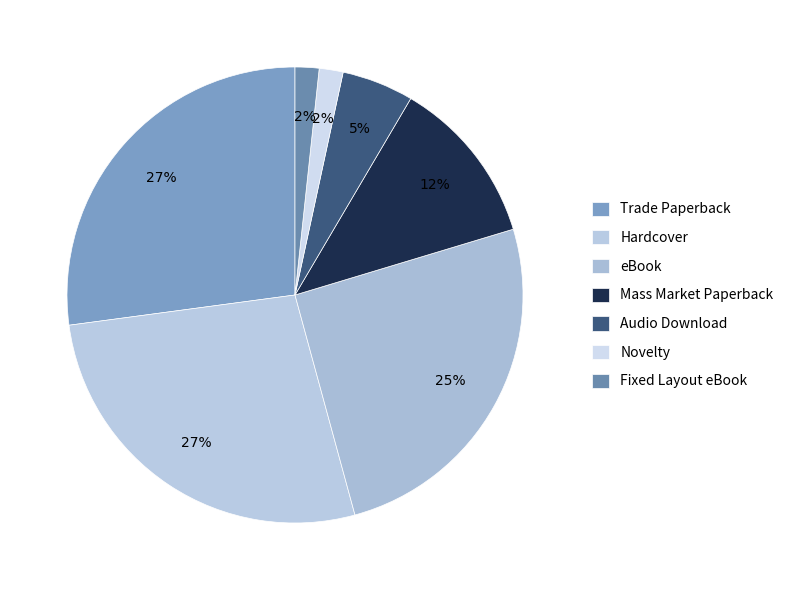

To the nearest percent, what is the difference between the Novelty and Trade Paperback slice percentages?

25%